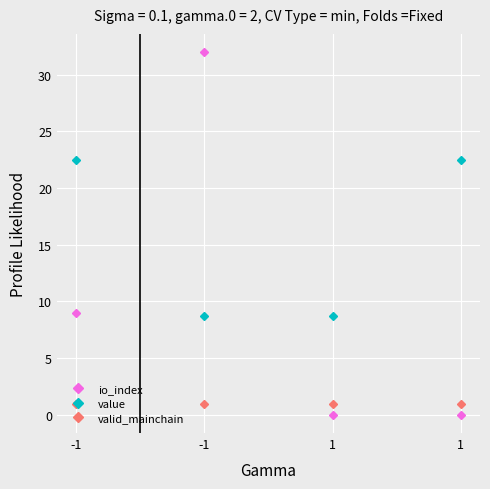

At which category is the sum across all series the highest?

-1